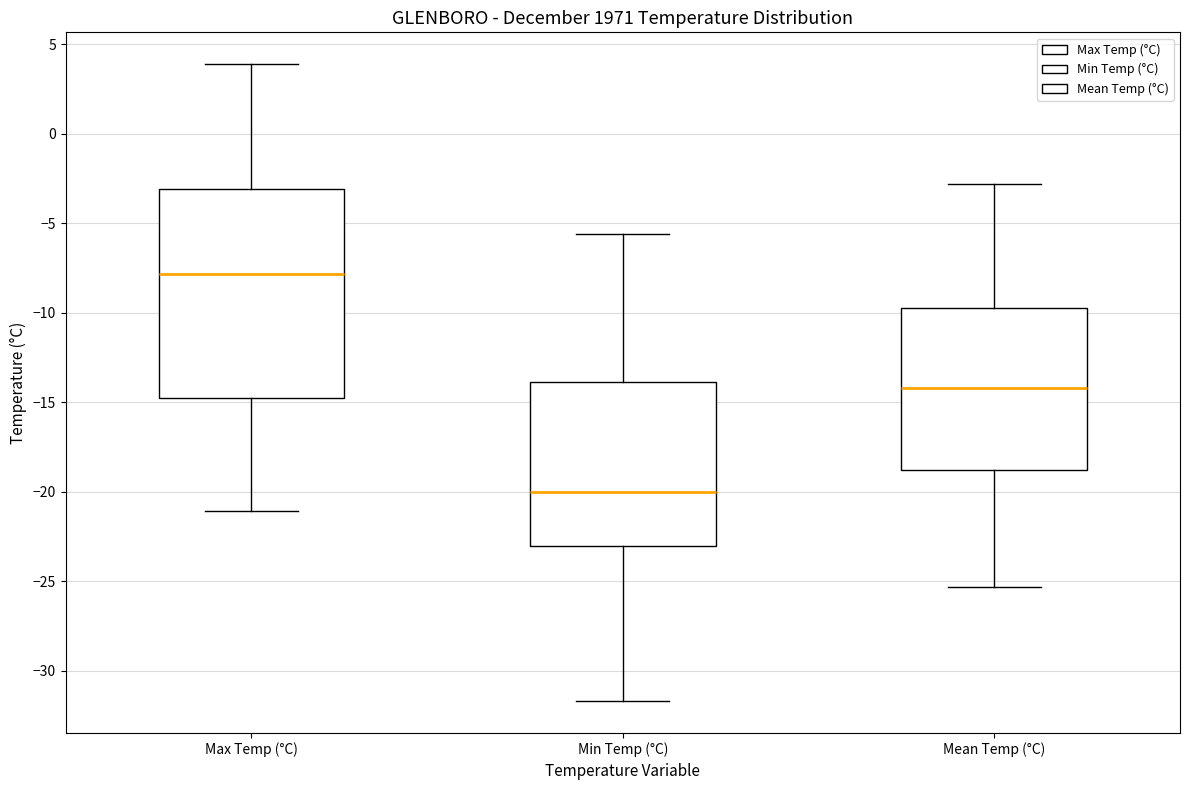

Which box's median line is the highest?

Max Temp (°C)